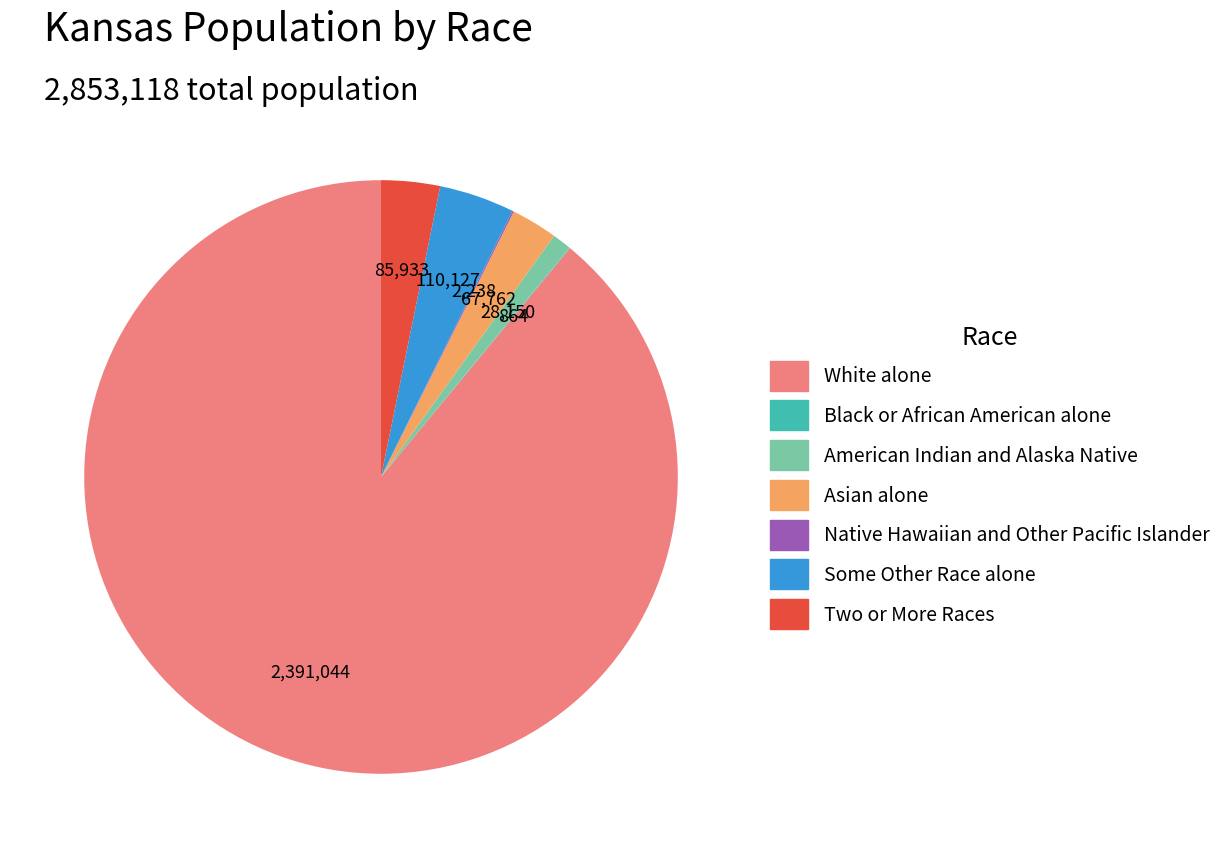

Which category has the biggest portion of the pie?

White alone